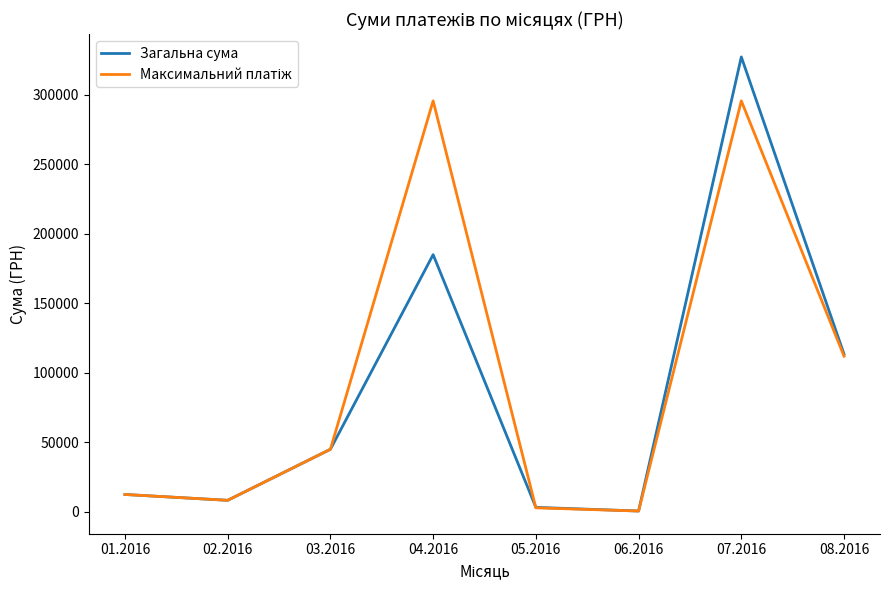

The value of Загальна сума at 07.2016 is 174369.6. True or false?

False